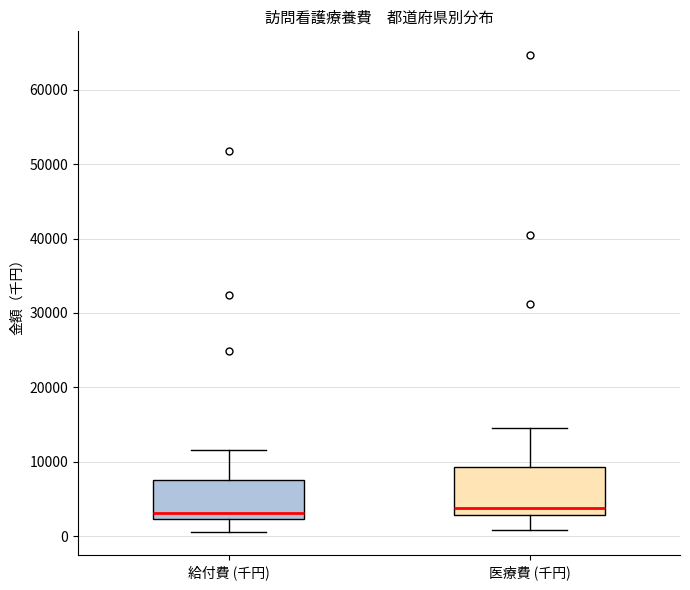

Reading left to right, read every box against the y-axis: the position of its median line, the range the box covers, and the ends of its whiskers. The values are not printed on the chart, so give them approximately, as read against the axis.

給付費 (千円): median 3000, box 2000 to 7000, whiskers 1000 to 12000
医療費 (千円): median 4000, box 3000 to 9000, whiskers 1000 to 15000